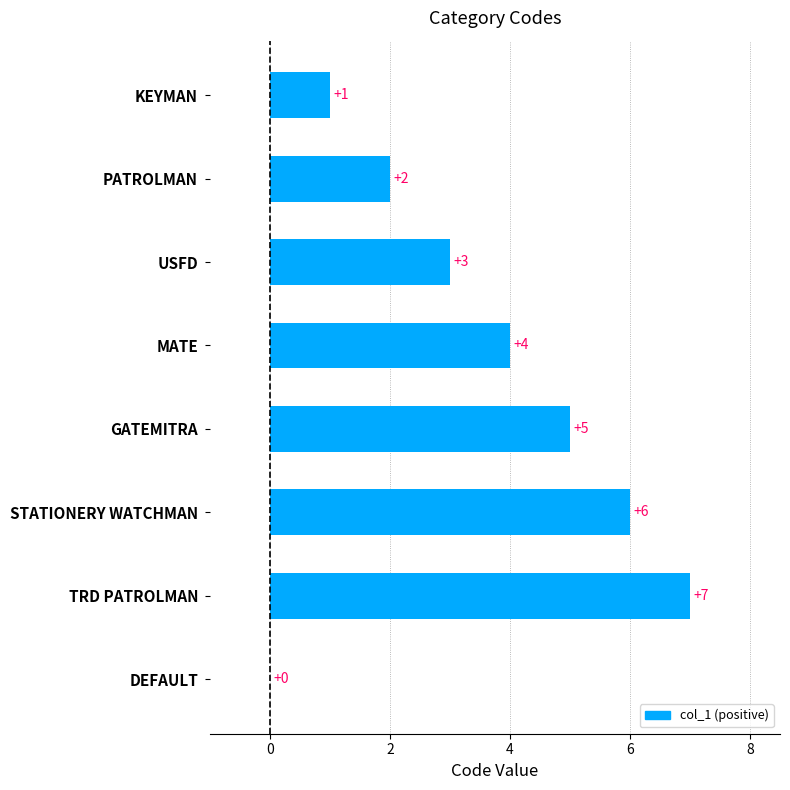

What is the average value?

4